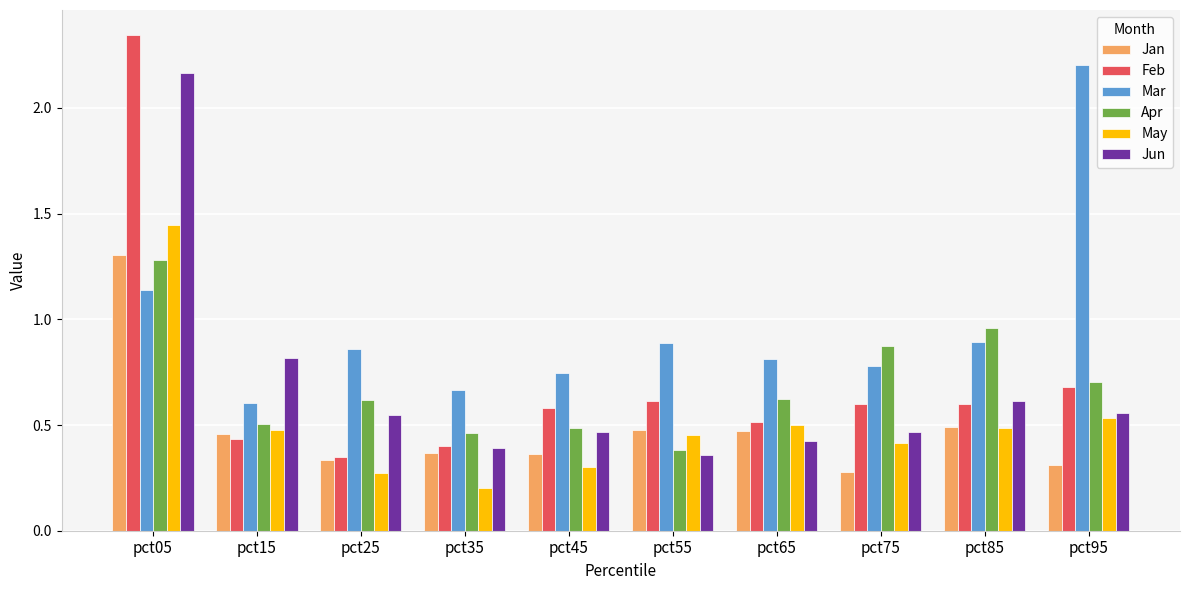

The value of Feb at pct05 is 0.6. True or false?

False